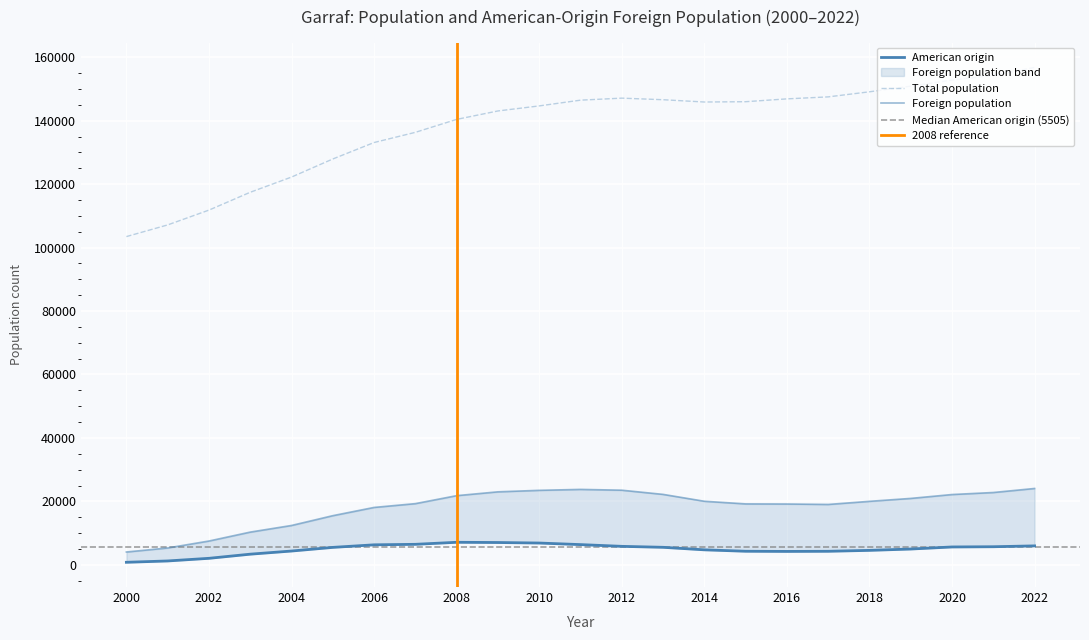

What is the difference between the maximum and minimum values in the Total population series?

53327